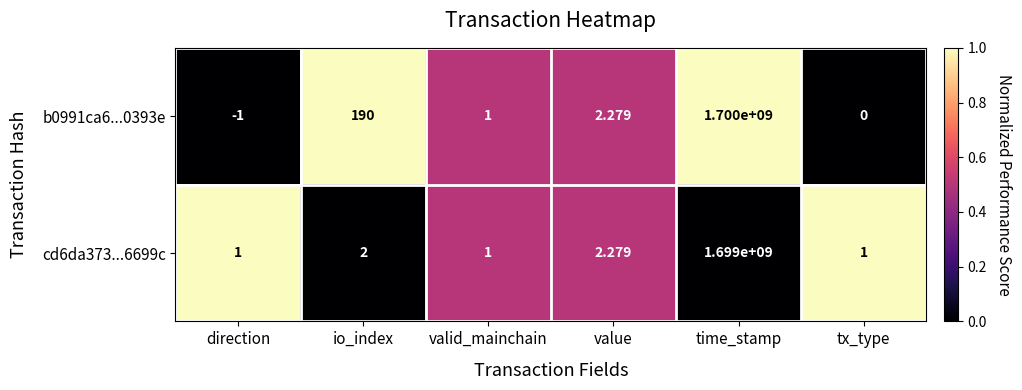

What is the maximum value shown in the chart?

1700000000.0